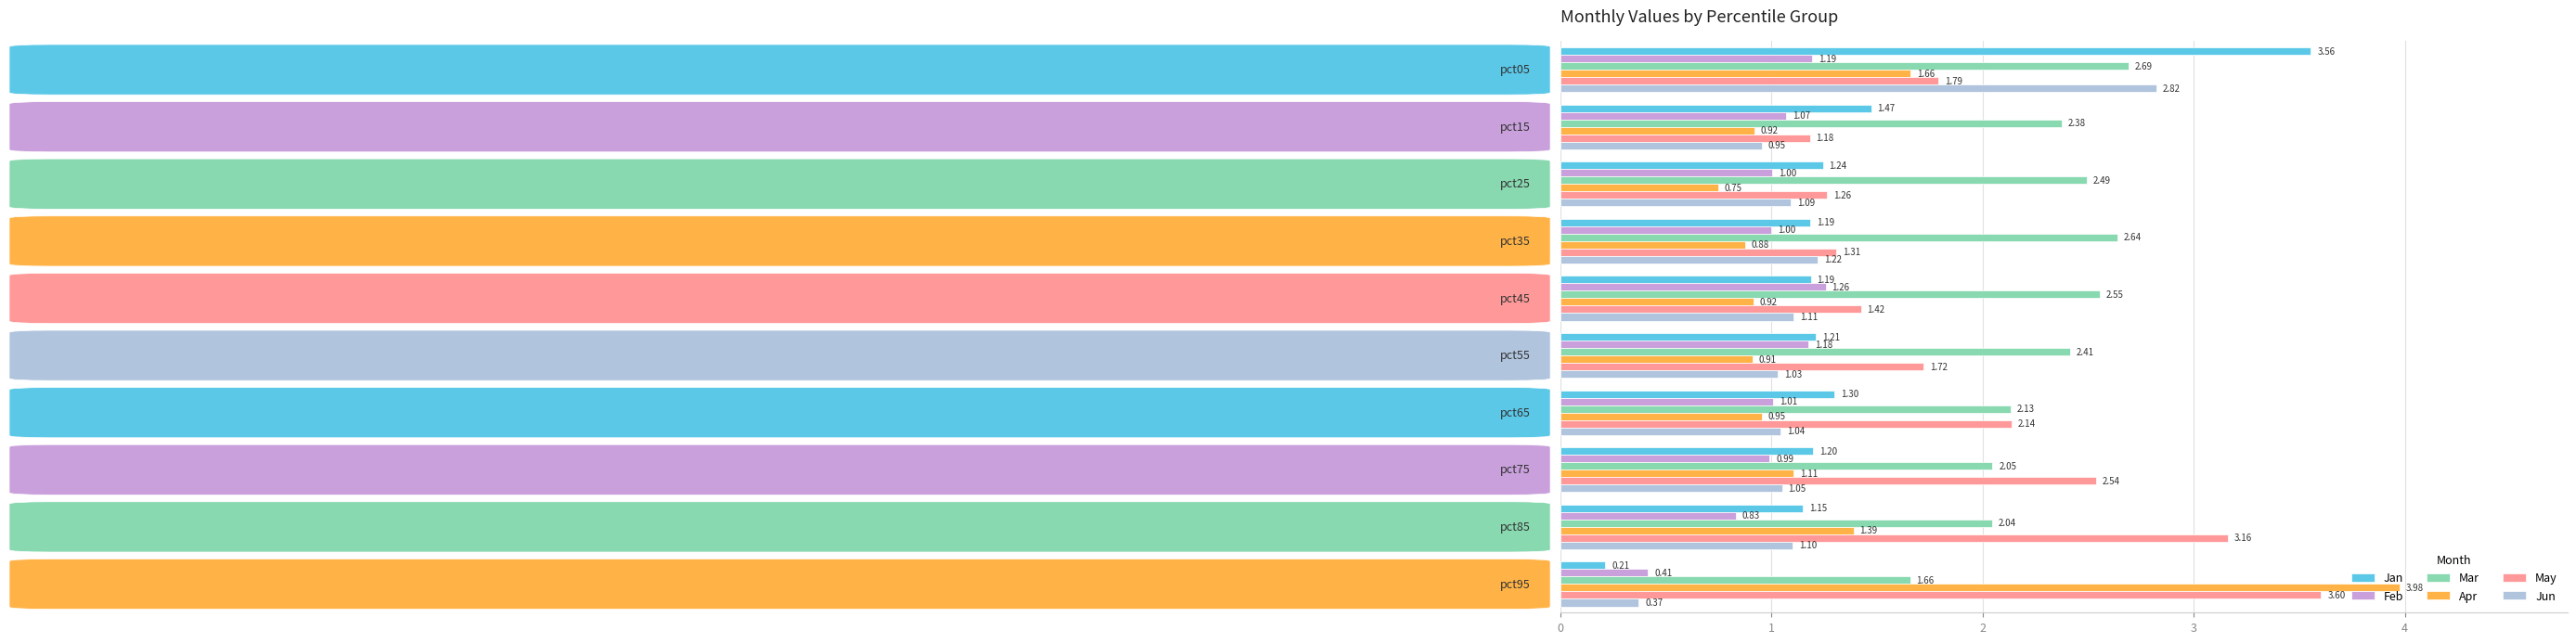

At how many categories does at least one series exceed 0?

10